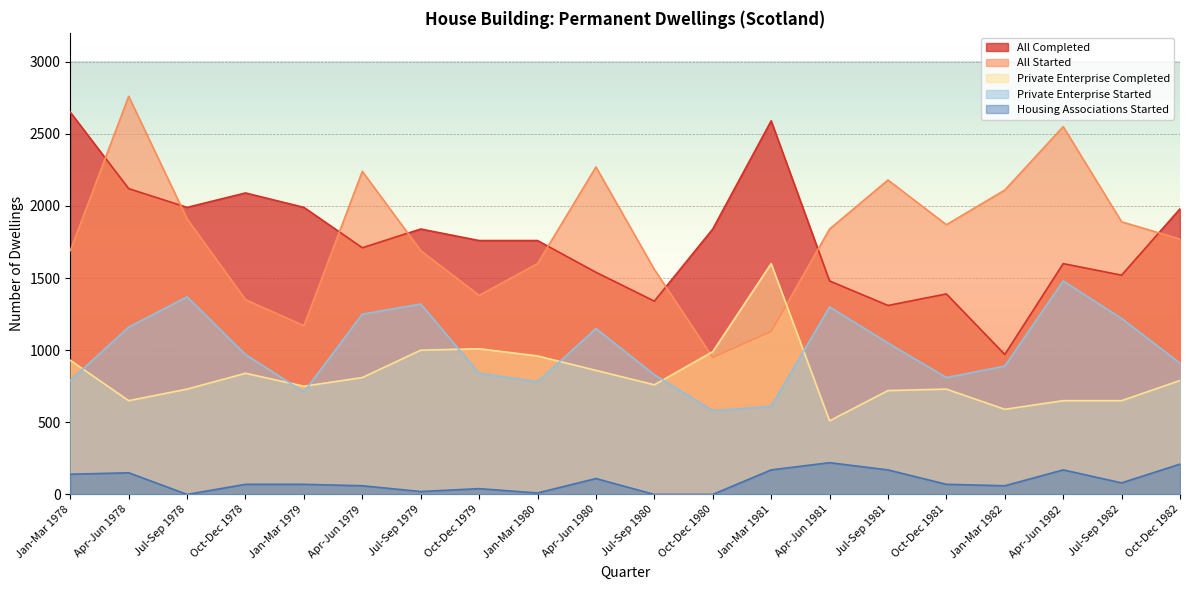

True or false: All Started and Private Enterprise Started intersect in this chart.

False